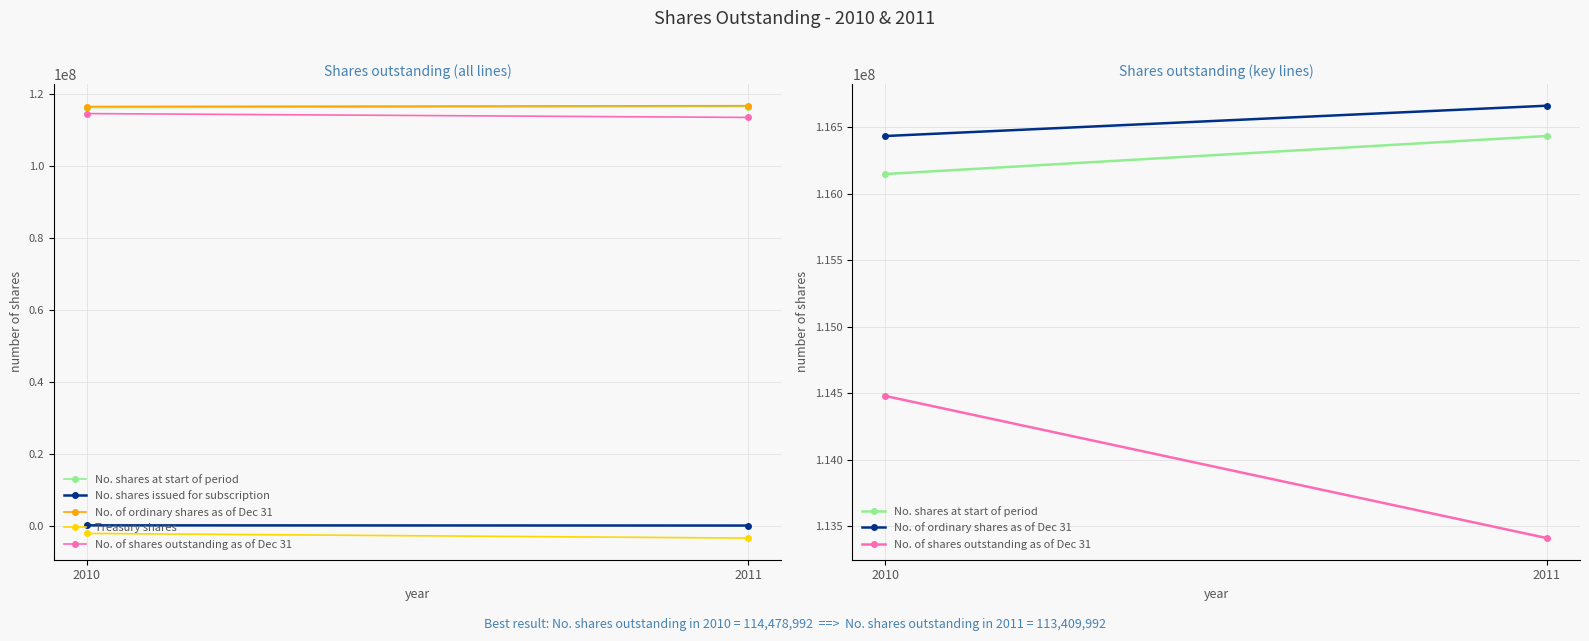

What is the sum of the Treasury shares values at 2011 and 2010?

-5209000